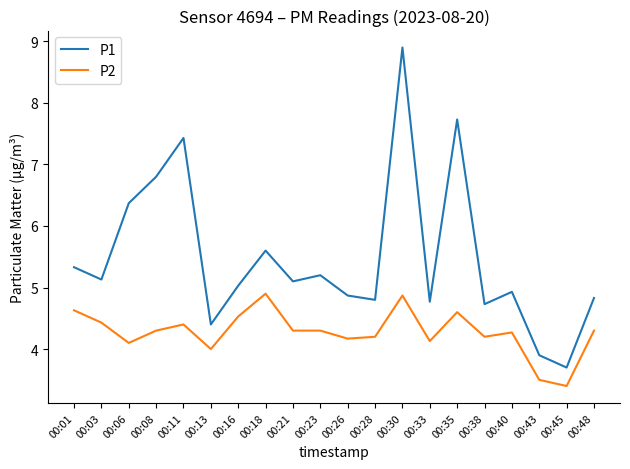

Is it true that P2 equals 4.1 at 00:06?

True